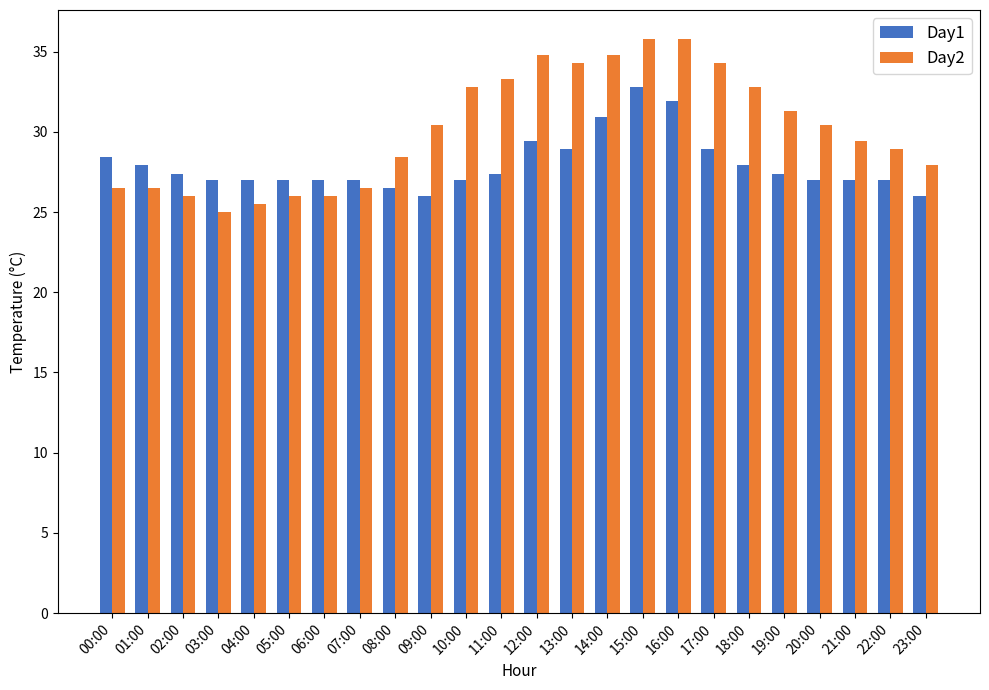

Is it true that Day1 equals 27.0 at 10:00?

True